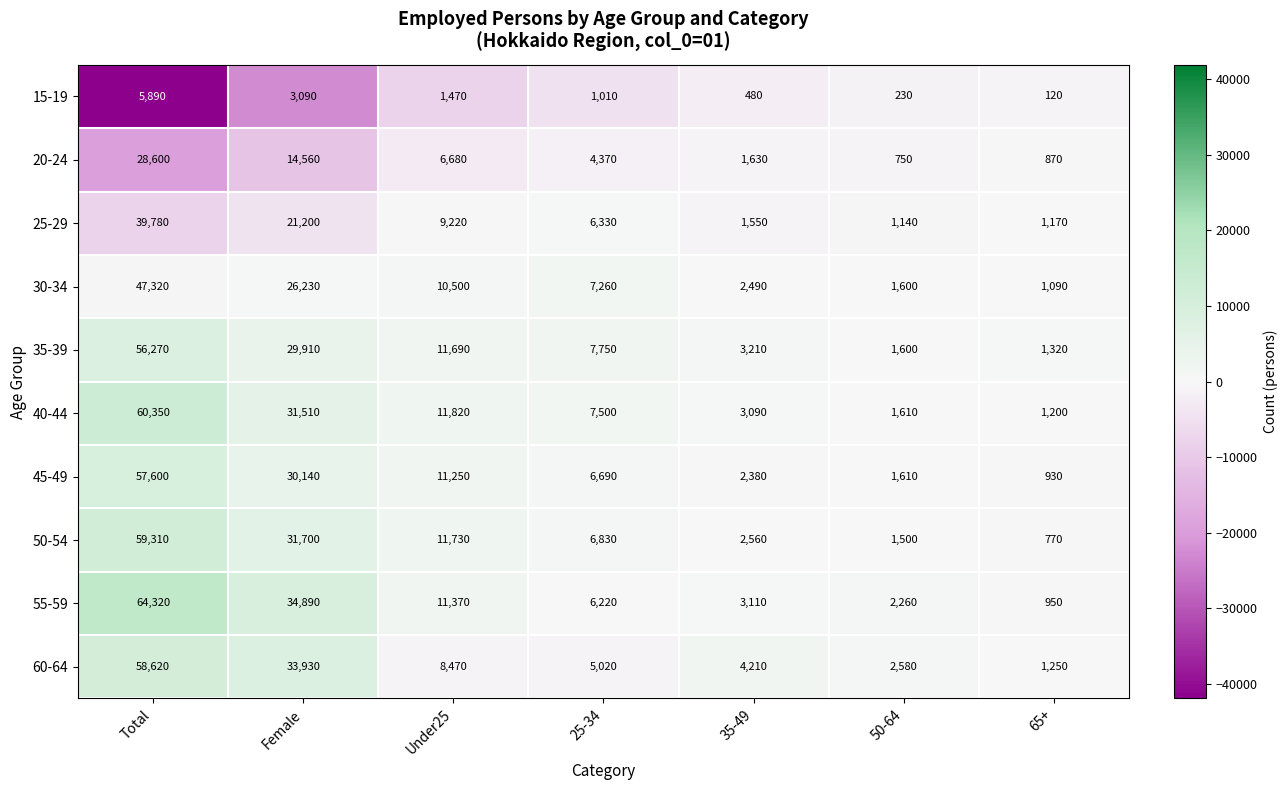

What is the difference between the 30-34 values at 50-64 and 35-49?

890